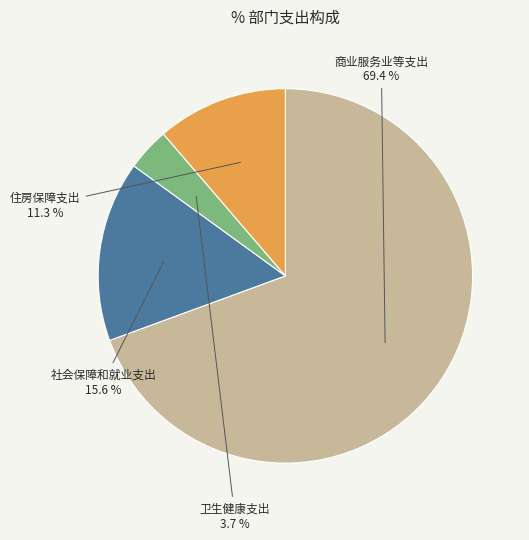

Does 住房保障支出 represent more than half of the total?

No